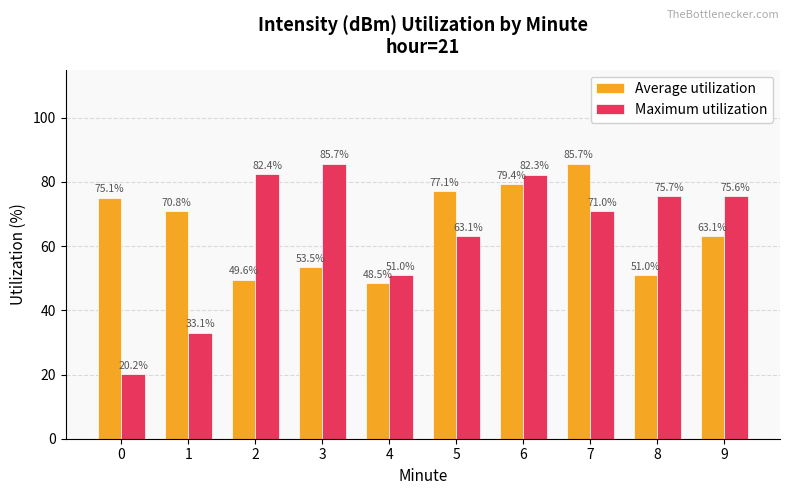

Which series has the largest range (max minus min)?

Maximum utilization